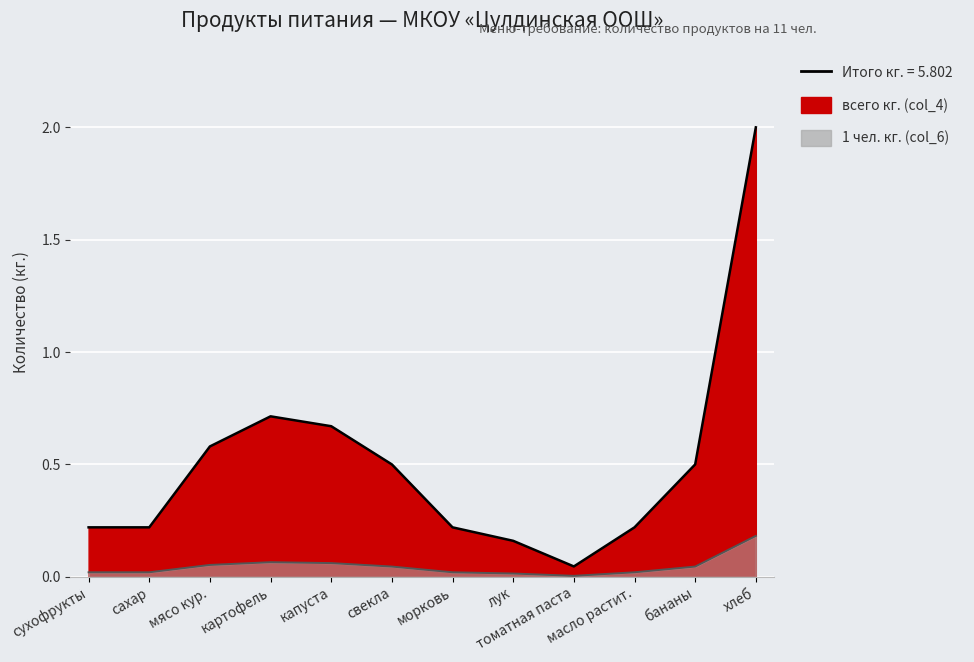

True or false: 1 чел. кг. (col_6) and всего кг. (col_4) intersect in this chart.

False